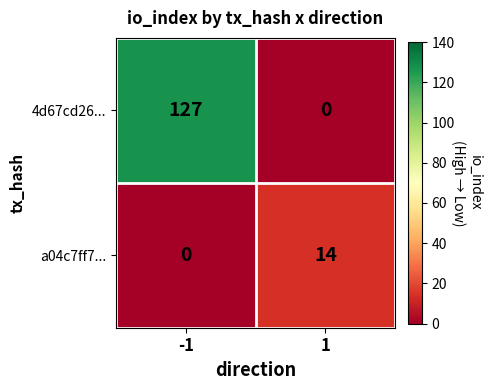

Rank the series by their maximum value, from highest to lowest.

4d67cd26..., a04c7ff7...